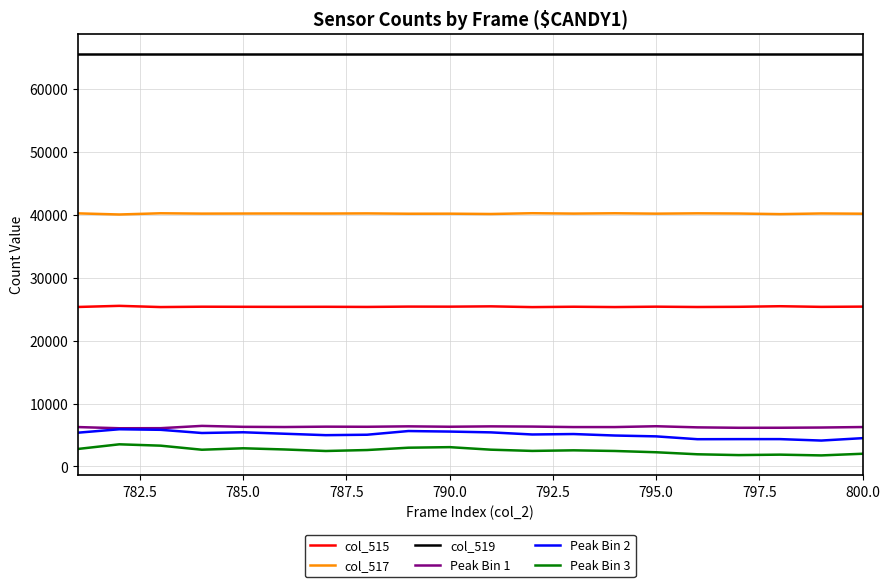

What is the maximum value for Peak Bin 3?

3523